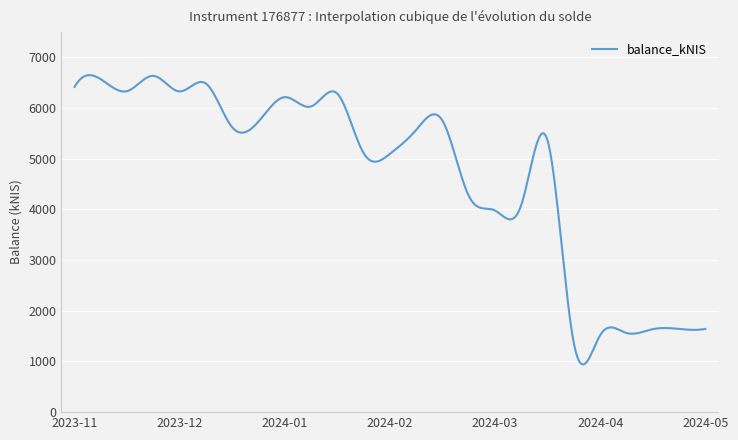

What is the sum of all values?

1887266.6